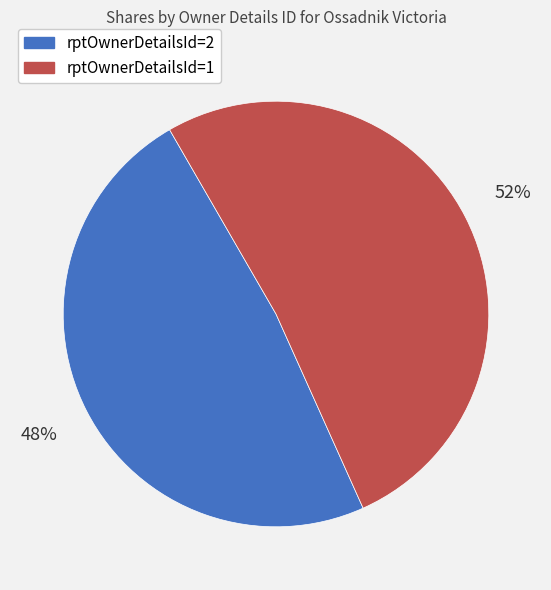

How many slices are in this pie chart?

2